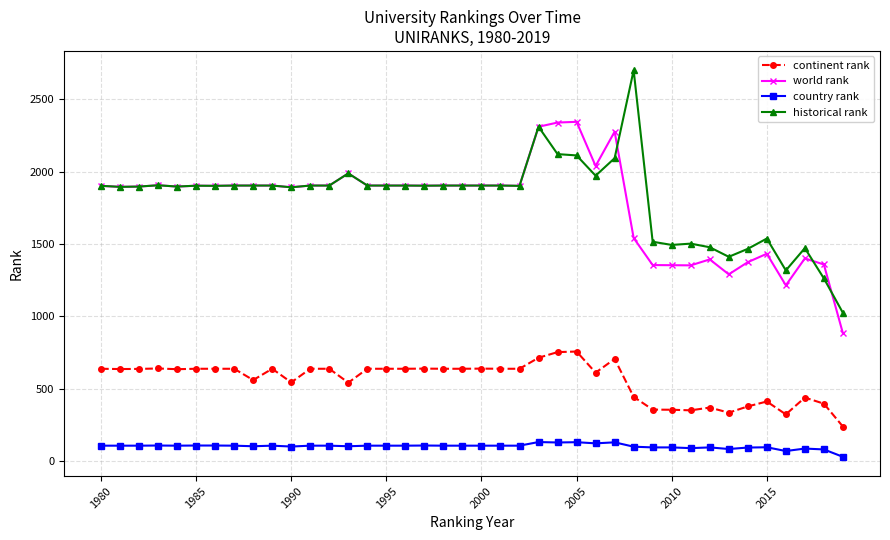

How many lines are shown in the chart?

4